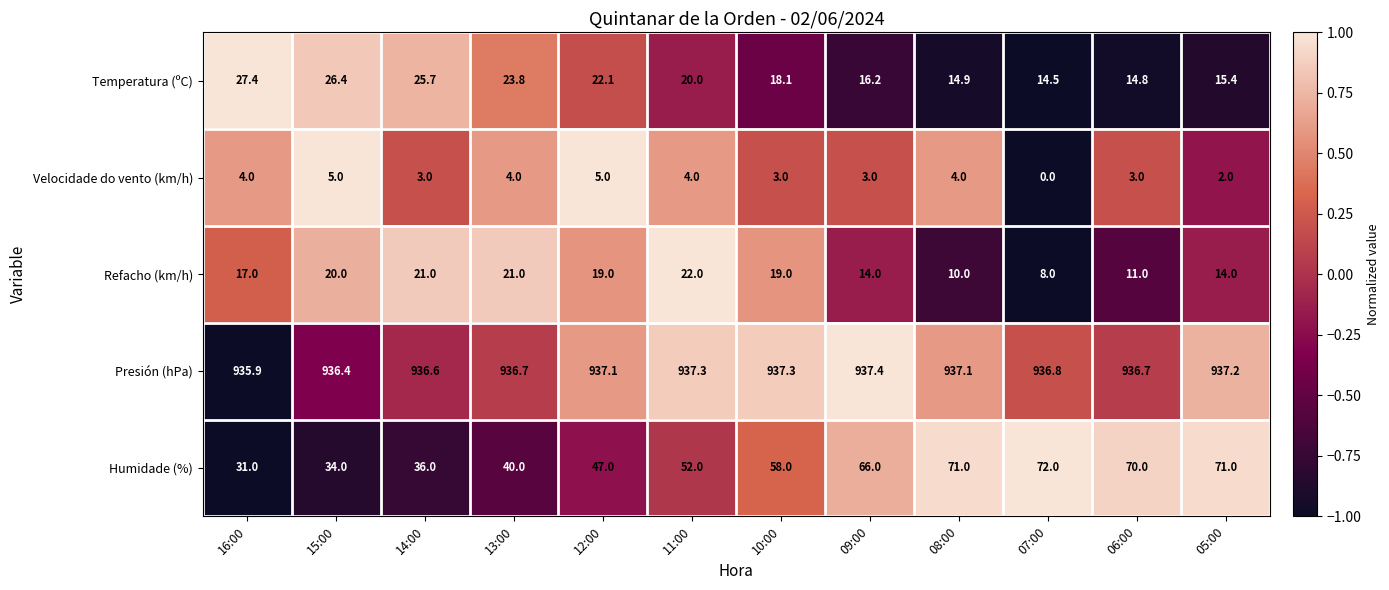

At which category does the chart reach its peak across all series?

09:00